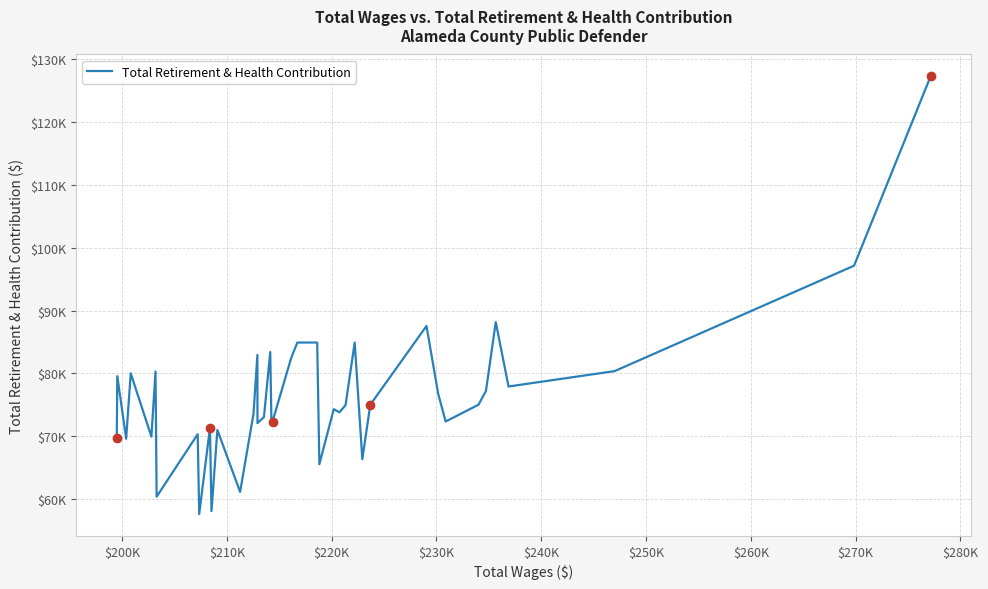

Is this an area chart (filled region under the line)?

No